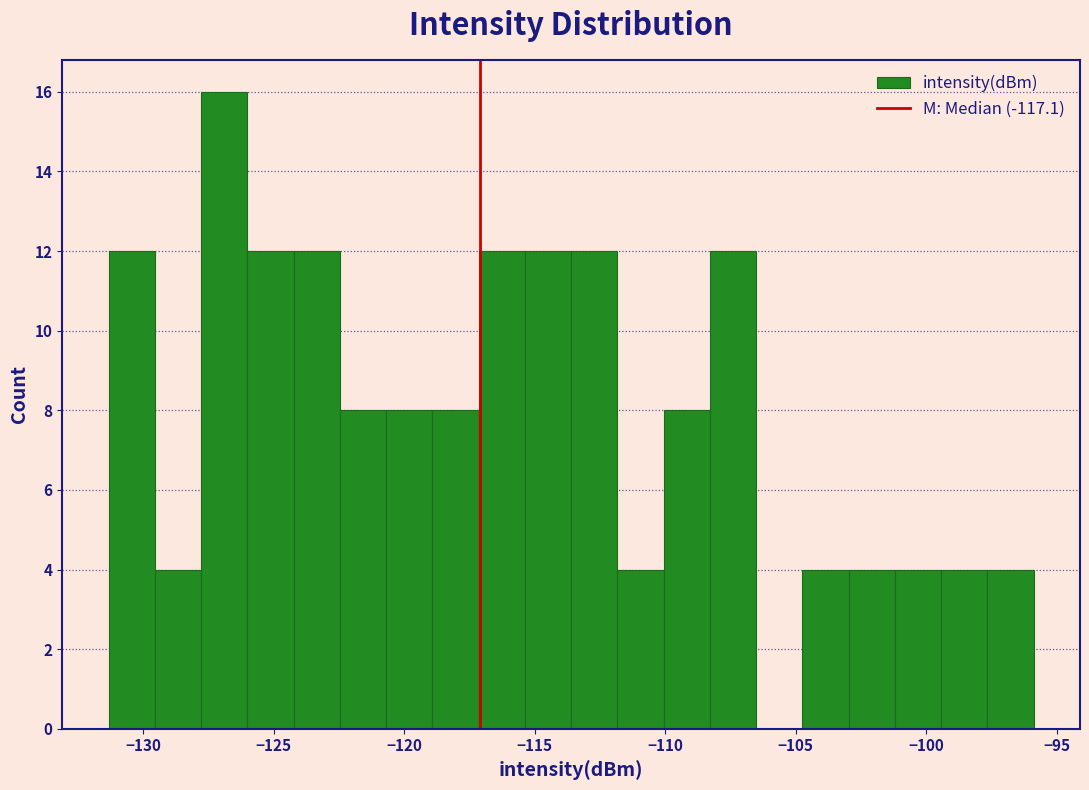

Around what value on the x-axis is the tallest bar? Give the approximate position of its centre, as read against the axis.

-127.0